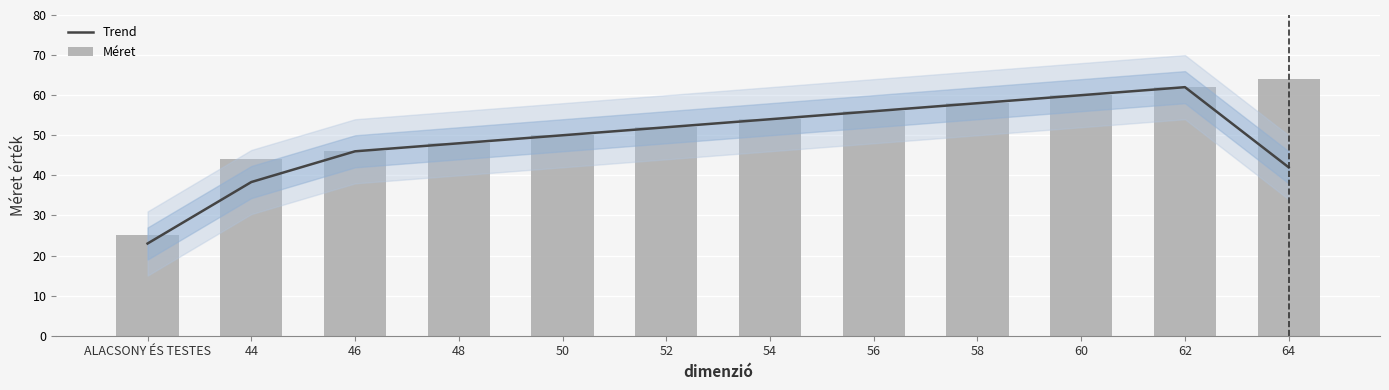

Which series changed the most between 48 and 56?

Trend